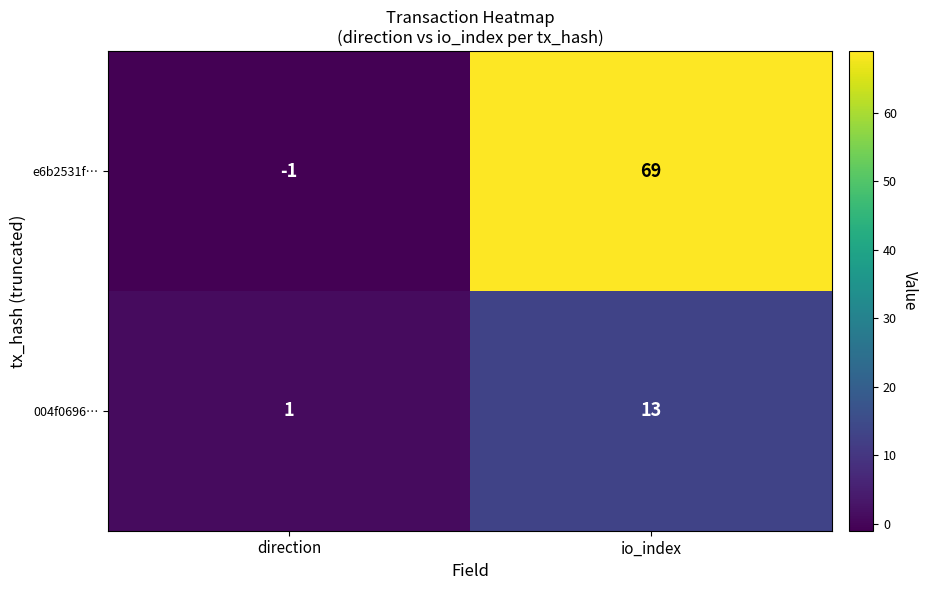

List the series in order of their peak value, lowest first.

004f0696…, e6b2531f…